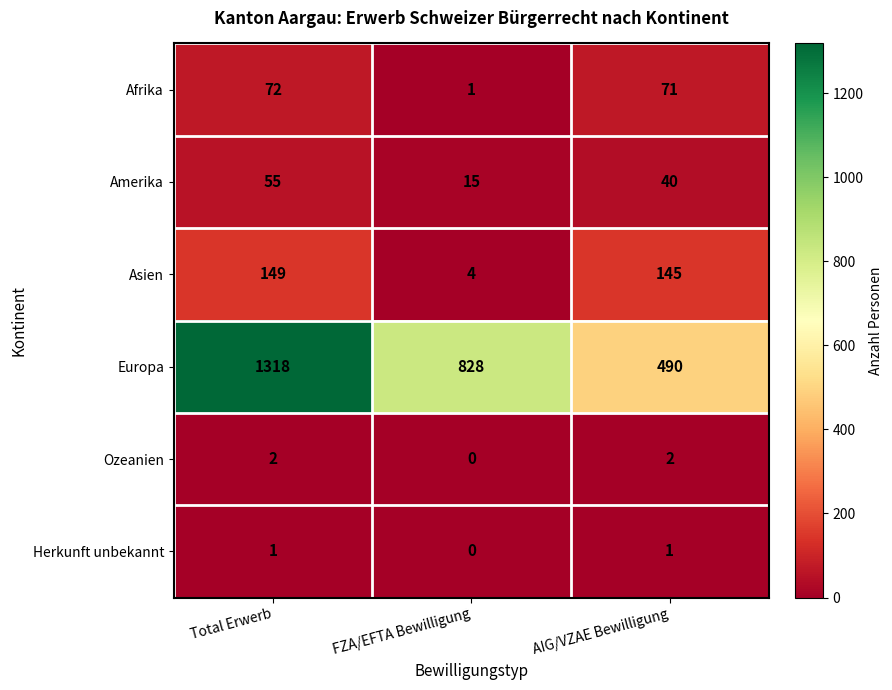

What is the difference between the Amerika values at AIG/VZAE Bewilligung and Total Erwerb?

15